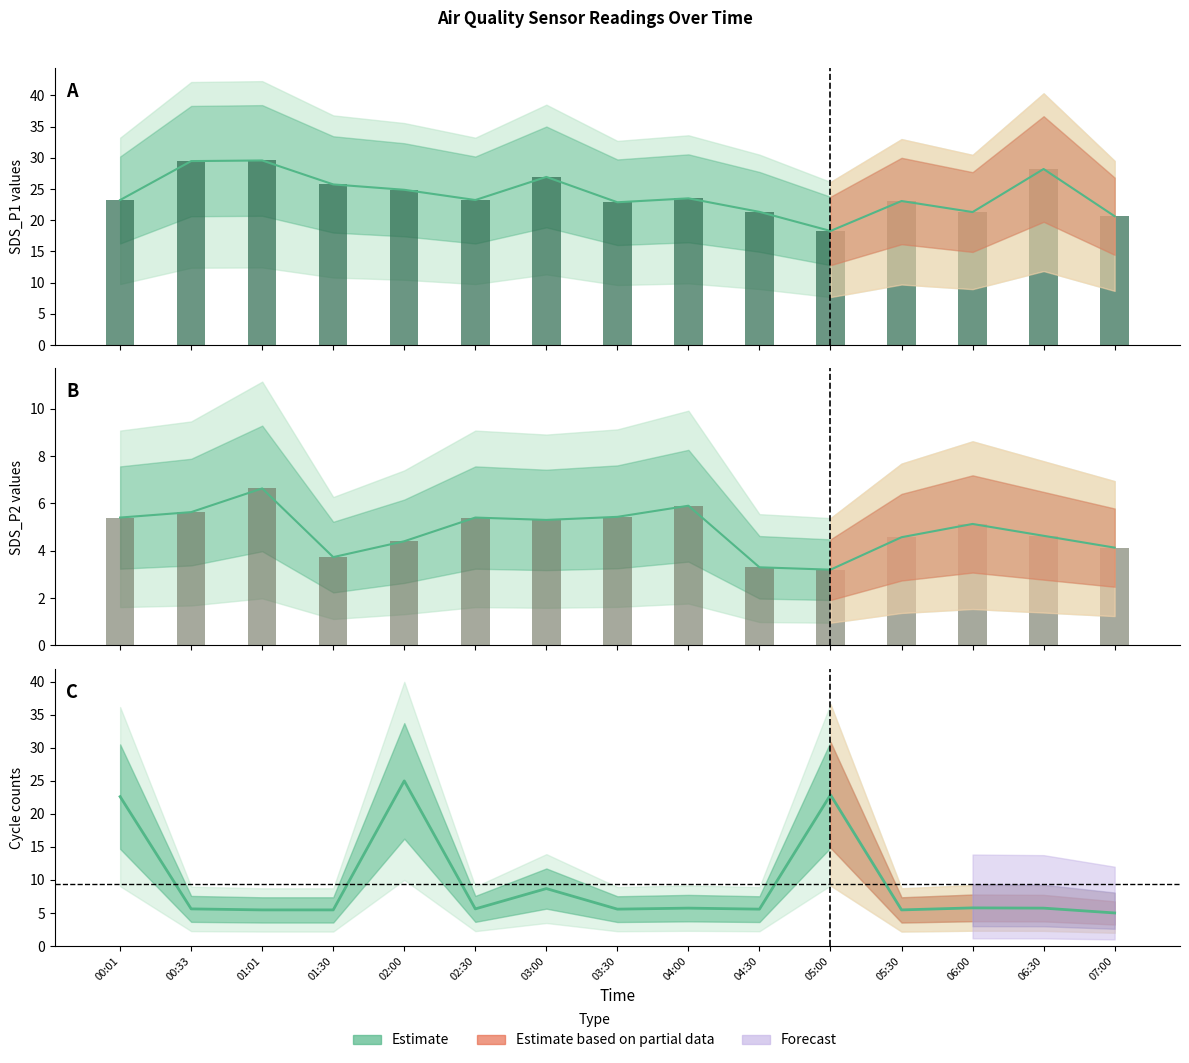

Rank the series by their average value, from lowest to highest.

SDS_P2, Max_cycle_scaled, SDS_P1